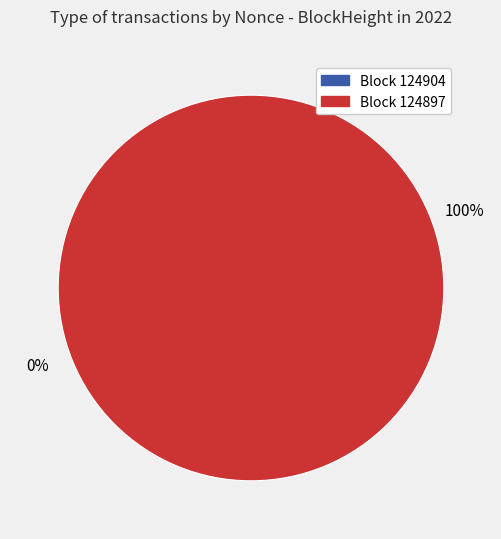

What is the total percentage of 124904 and 124897?

100.0%